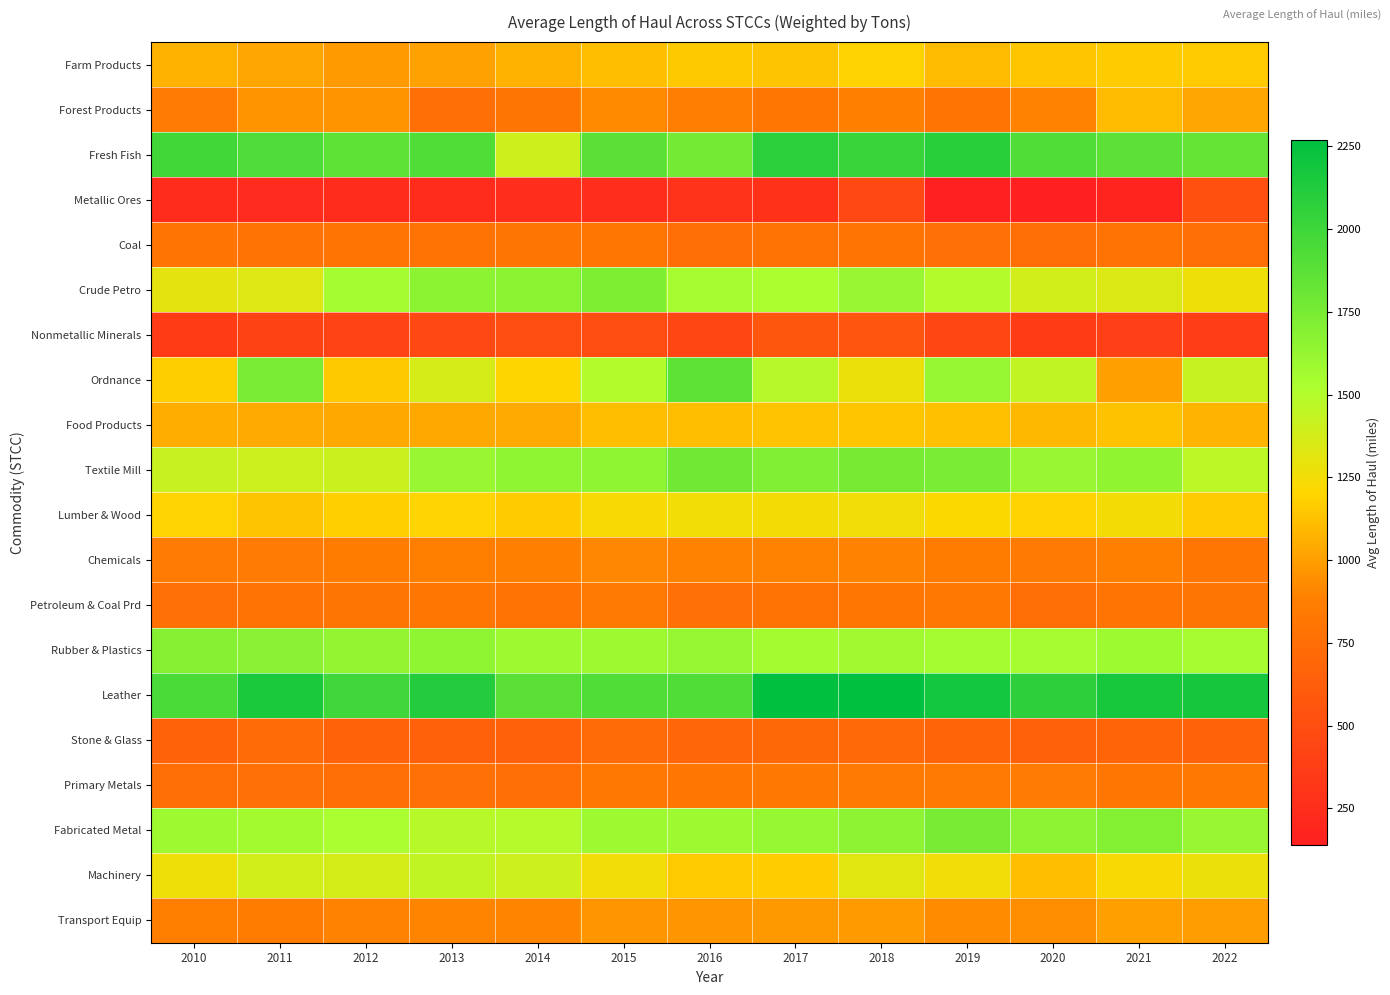

At which category is the sum across all series the highest?

2018